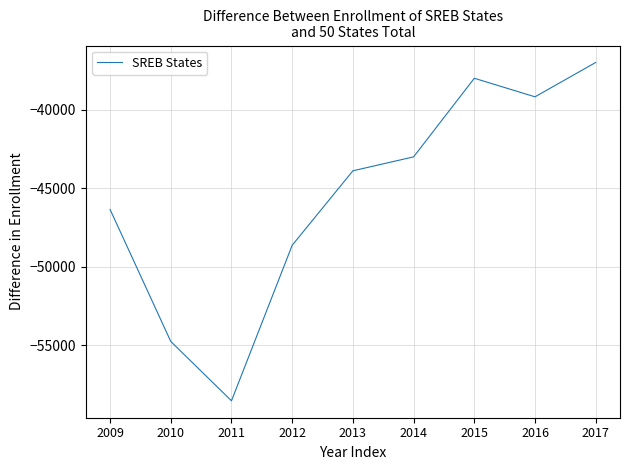

Reading left to right, extract all data points from this chart.

-46356	-54764	-58544	-48638	-43895	-43008	-38002	-39184	-36995